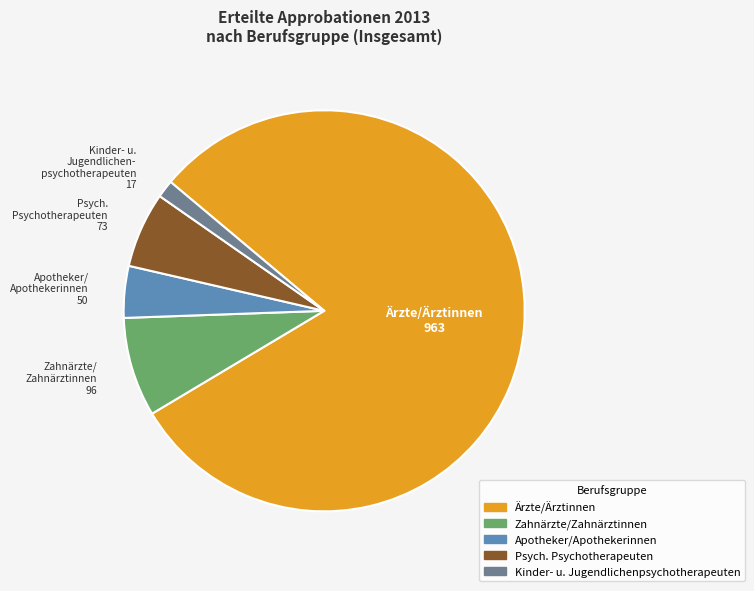

How many slices are in this pie chart?

5